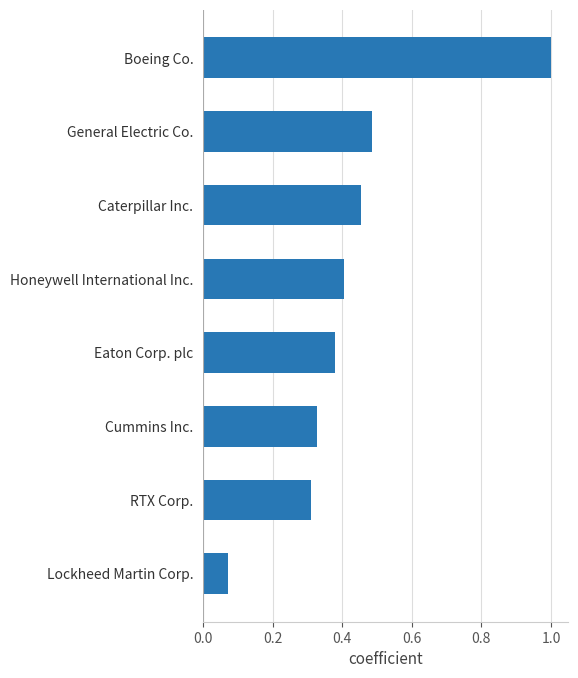

Are the bars horizontal?

Yes